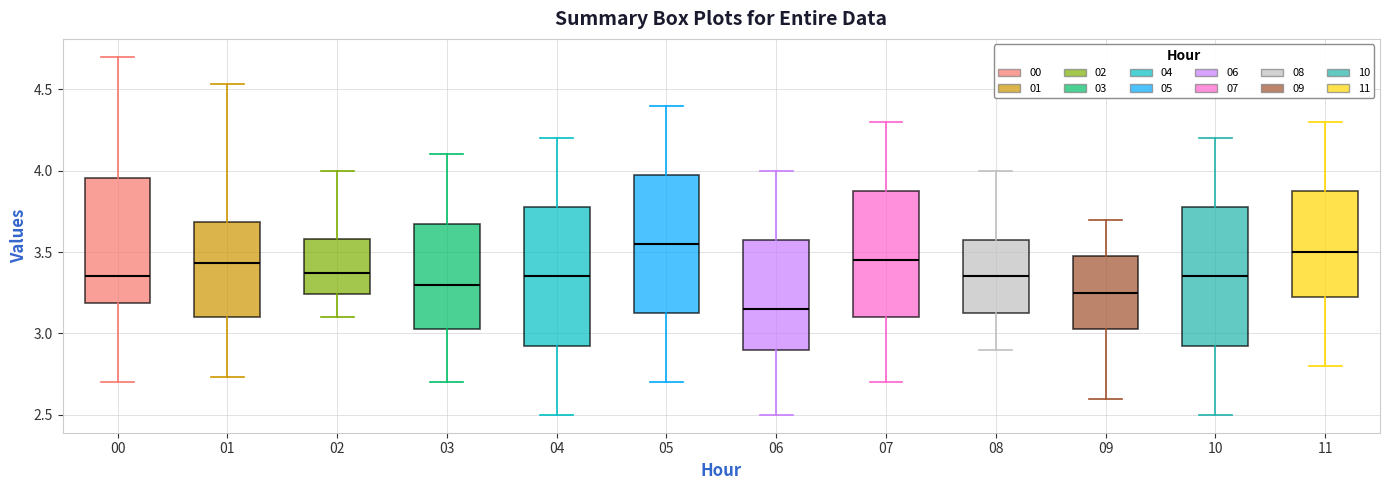

Reading left to right, transcribe this box plot: for each box, give where its median line is, the range the box spans, and where its two whiskers end, as read against the y-axis. The values are not printed on the chart, so give them approximately, as read against the axis.

00: median 3.35, box 3.20 to 3.95, whiskers 2.70 to 4.70
01: median 3.45, box 3.10 to 3.70, whiskers 2.75 to 4.55
02: median 3.35, box 3.25 to 3.60, whiskers 3.10 to 4.00
03: median 3.30, box 3.05 to 3.70, whiskers 2.70 to 4.10
04: median 3.35, box 2.95 to 3.80, whiskers 2.50 to 4.20
05: median 3.55, box 3.15 to 4.00, whiskers 2.70 to 4.40
06: median 3.15, box 2.90 to 3.60, whiskers 2.50 to 4.00
07: median 3.45, box 3.10 to 3.90, whiskers 2.70 to 4.30
08: median 3.35, box 3.15 to 3.60, whiskers 2.90 to 4.00
09: median 3.25, box 3.05 to 3.50, whiskers 2.60 to 3.70
10: median 3.35, box 2.95 to 3.80, whiskers 2.50 to 4.20
11: median 3.50, box 3.25 to 3.90, whiskers 2.80 to 4.30